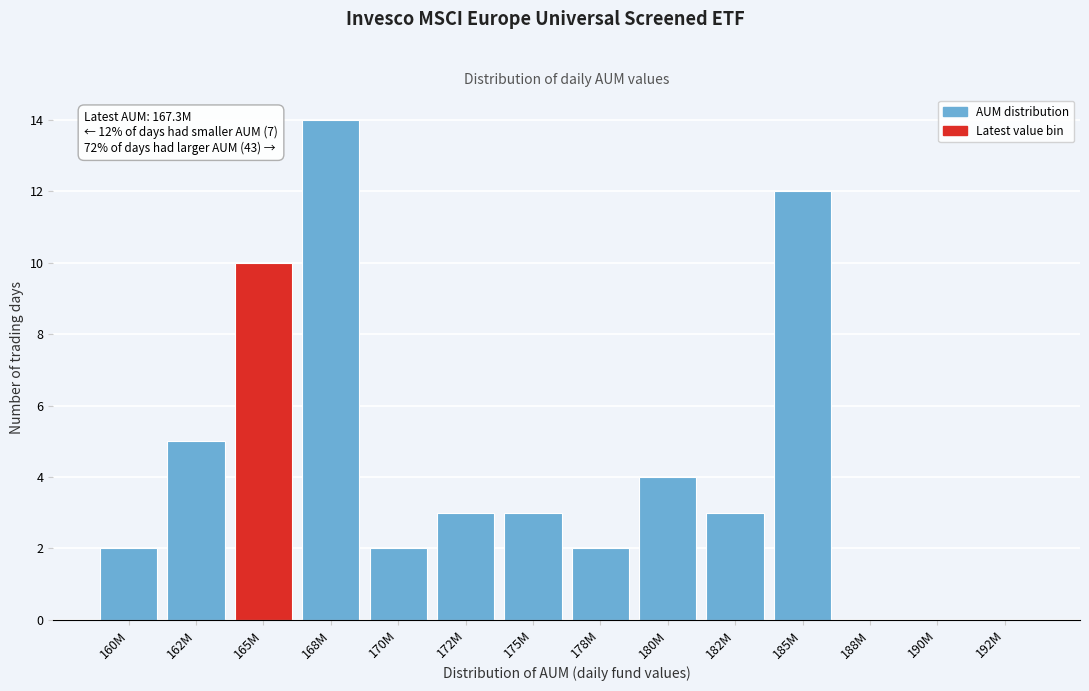

Reading left to right, extract all data points from this chart.

160M=2	162M=5	165M=10	168M=14	170M=2	172M=3	175M=3	178M=2	180M=4	182M=3	185M=12	188M=0	190M=0	192M=0